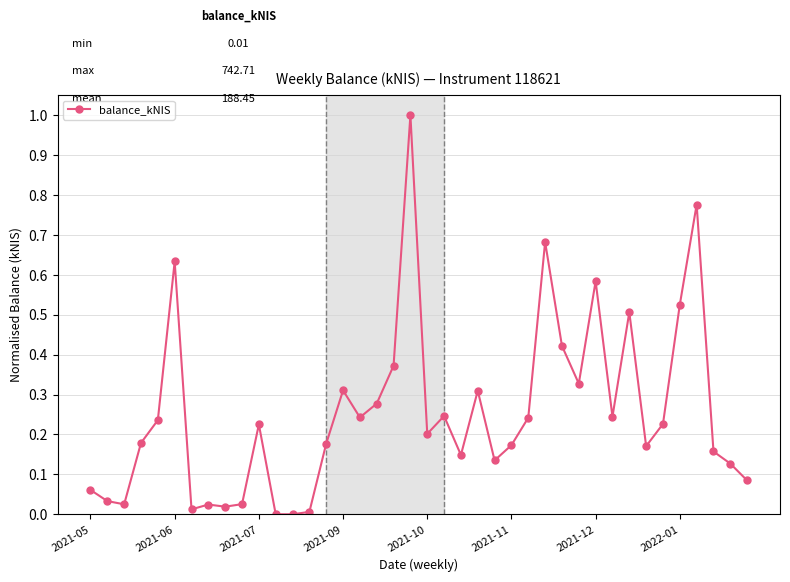

What is the maximum value shown in the chart?

1.0